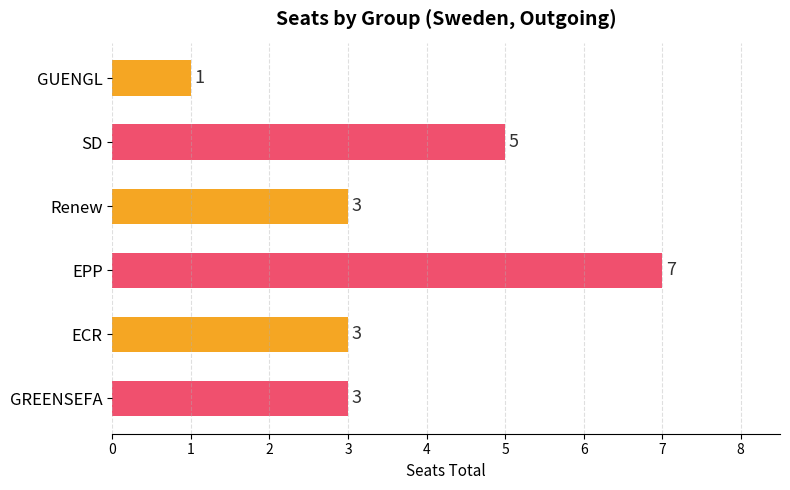

What is the average value?

4